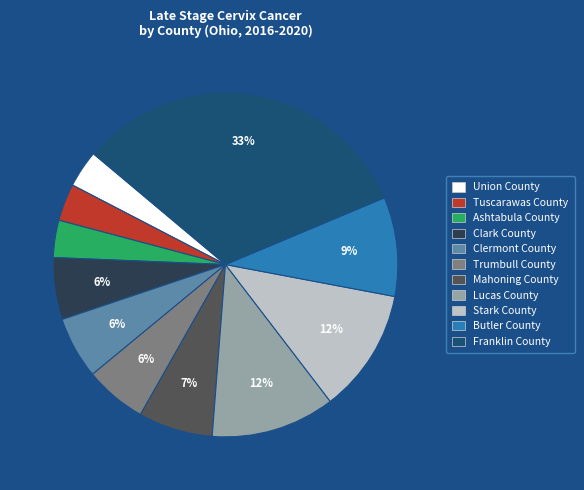

What percentage is the Trumbull County slice, to the nearest percent?

6%